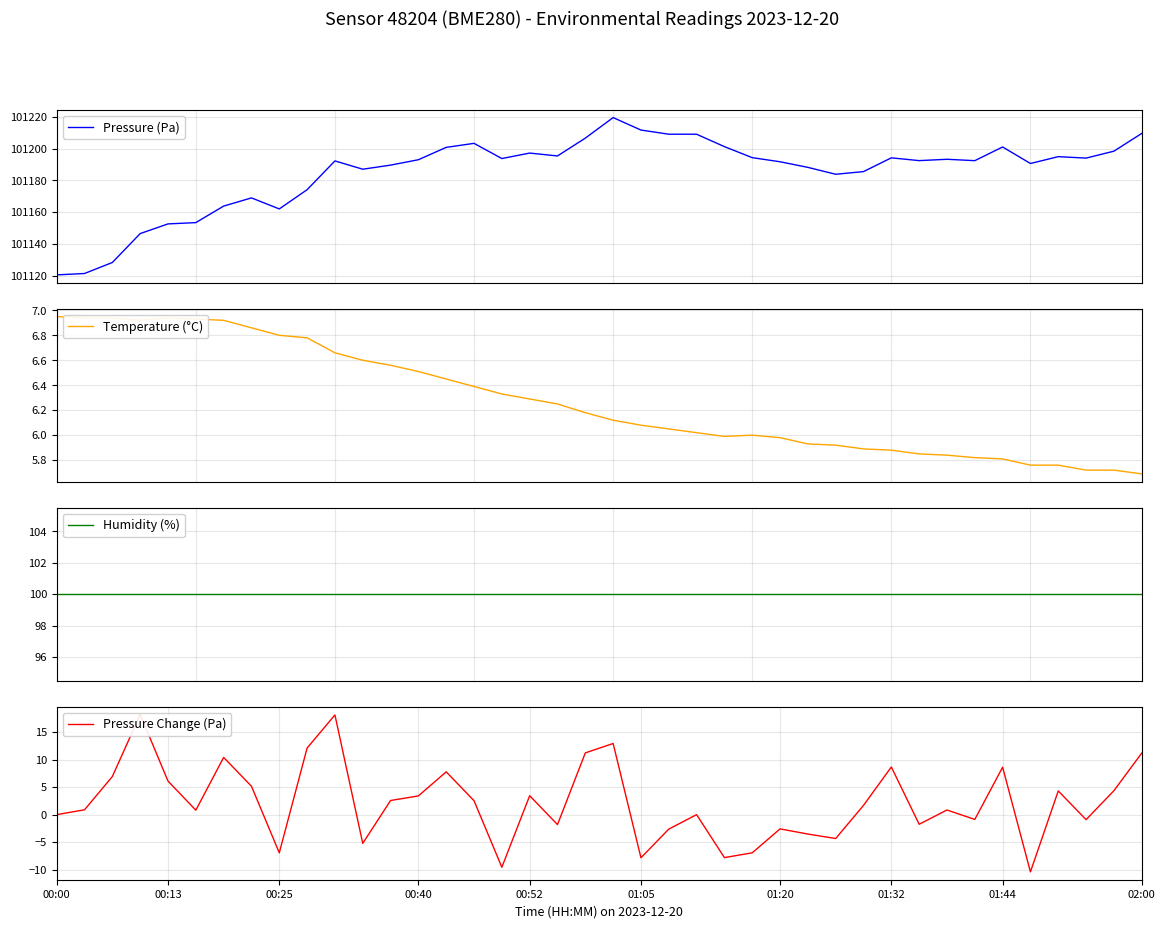

Rank the series at 23 from highest to lowest value.

Pressure (Pa), Humidity (%), Temperature (°C), Pressure Change (Pa)